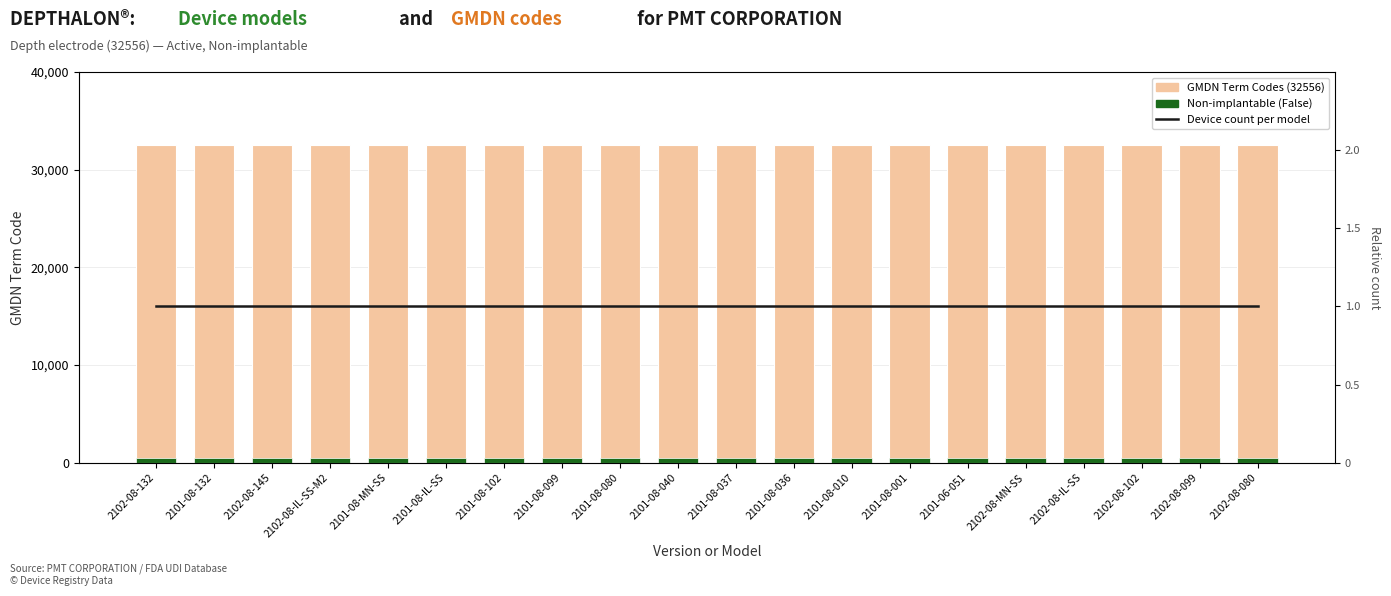

Is it true that GMDN Term Codes equals 32556 at 2102-08-145?

True